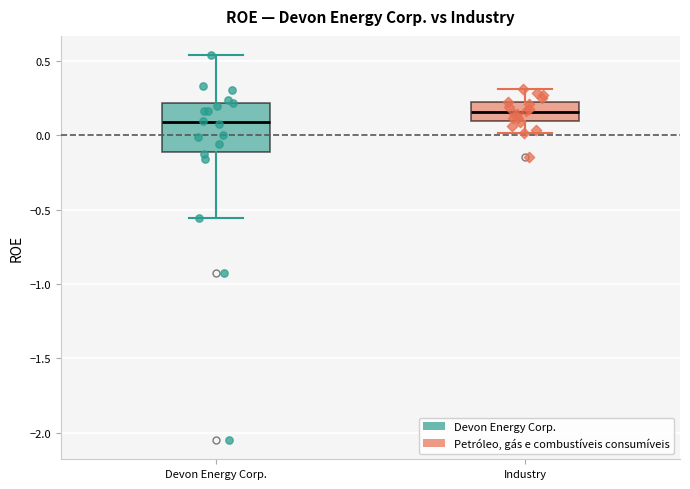

Where does the lower whisker of the box for Devon Energy Corp. end on the y-axis? The values are not printed on the chart, so give them approximately, as read against the axis.

-0.55